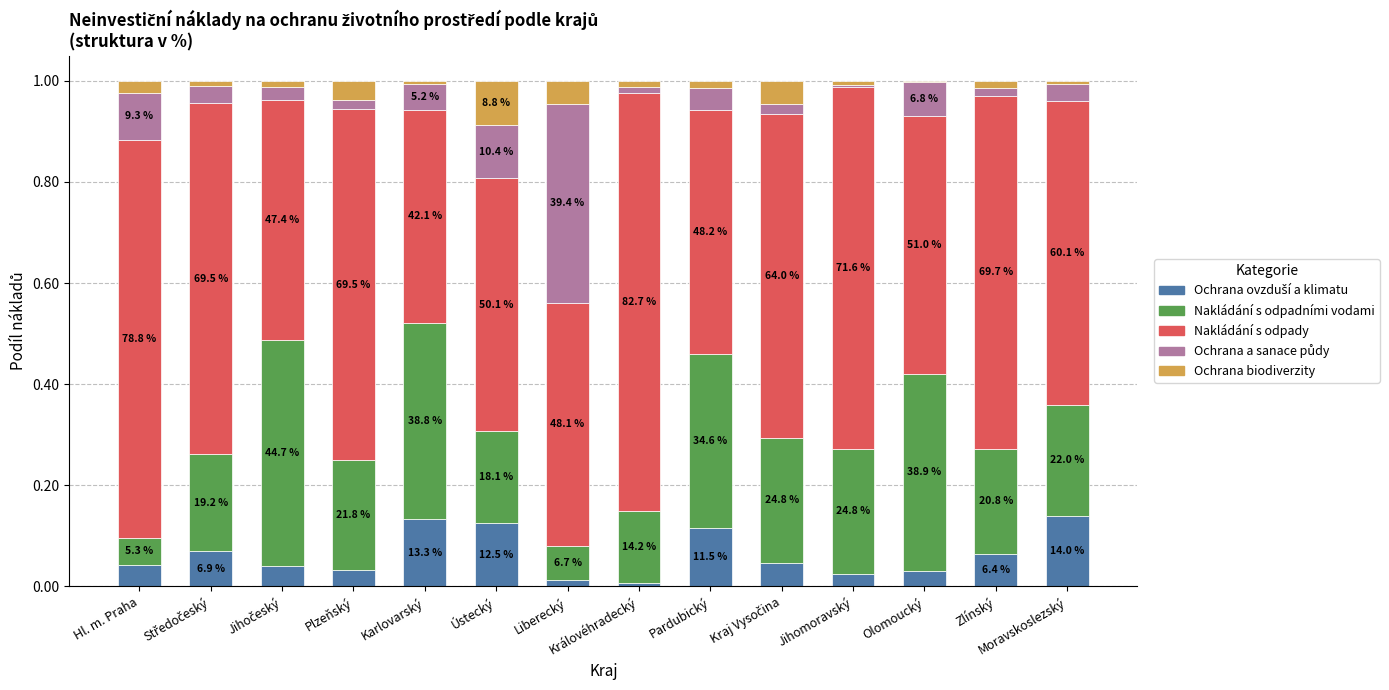

List the labels in order of Nakládání s odpady value, largest first.

Královéhradecký, Hl. m. Praha, Jihomoravský, Zlínský, Plzeňský, Středočeský, Kraj Vysočina, Moravskoslezský, Olomoucký, Ústecký, Pardubický, Liberecký, Jihočeský, Karlovarský